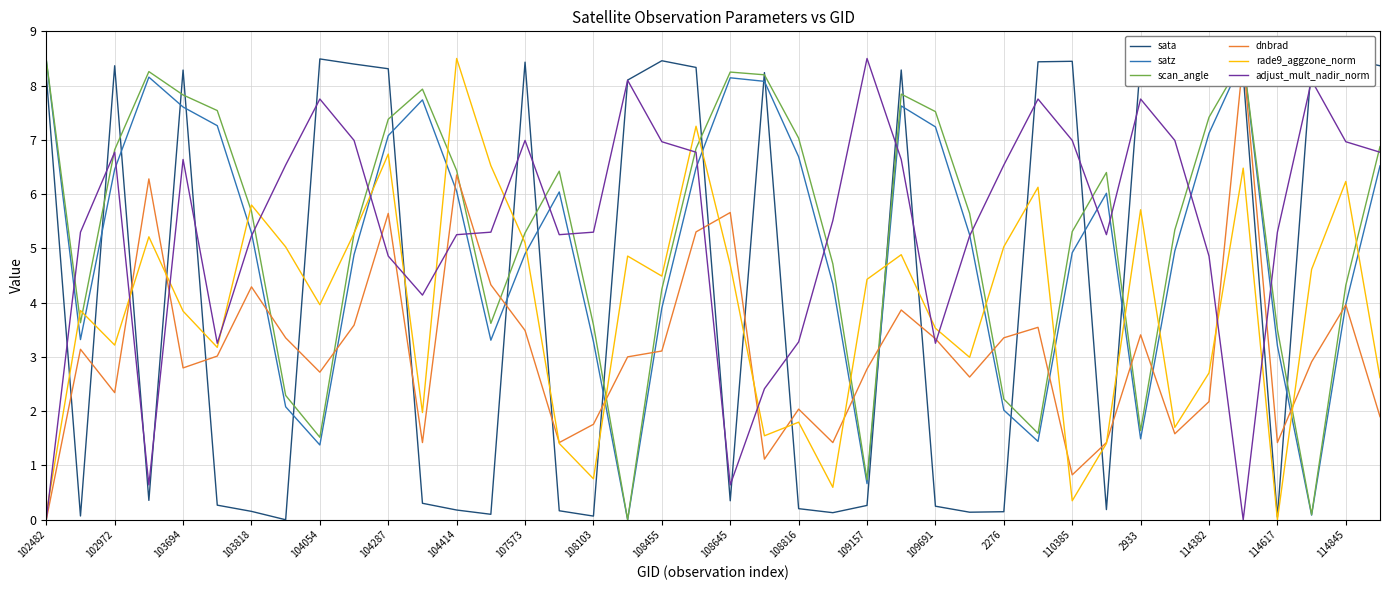

How many distinct data groups are displayed?

6